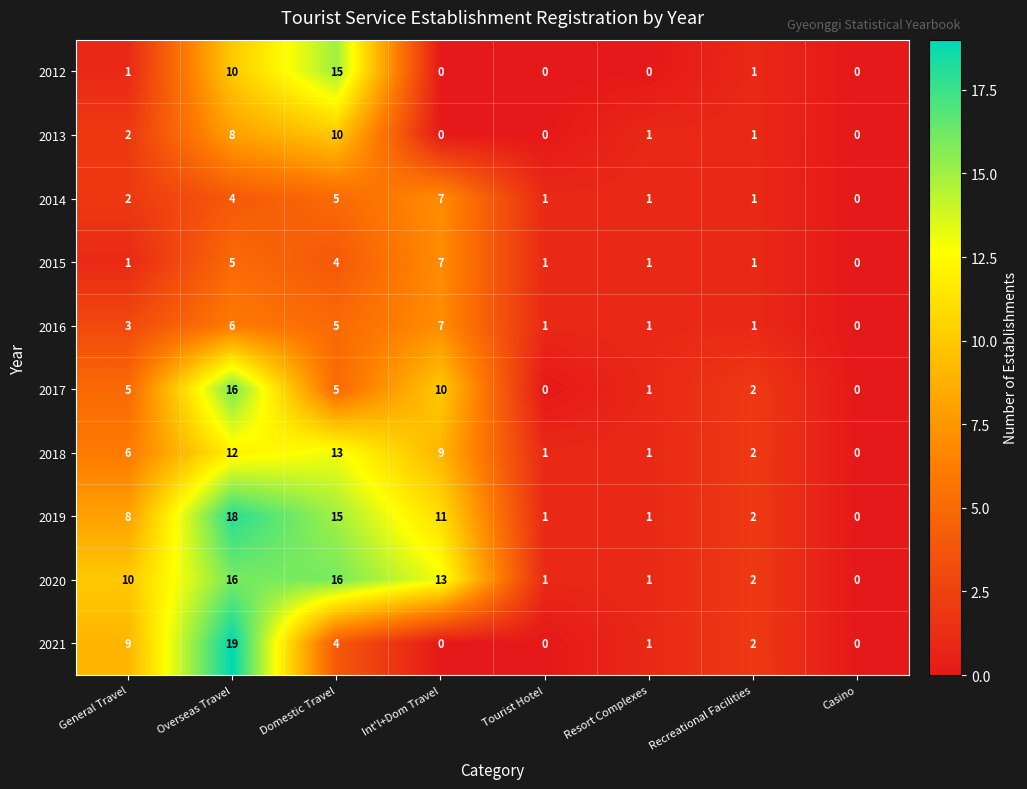

Which series has the largest total across all categories?

2020